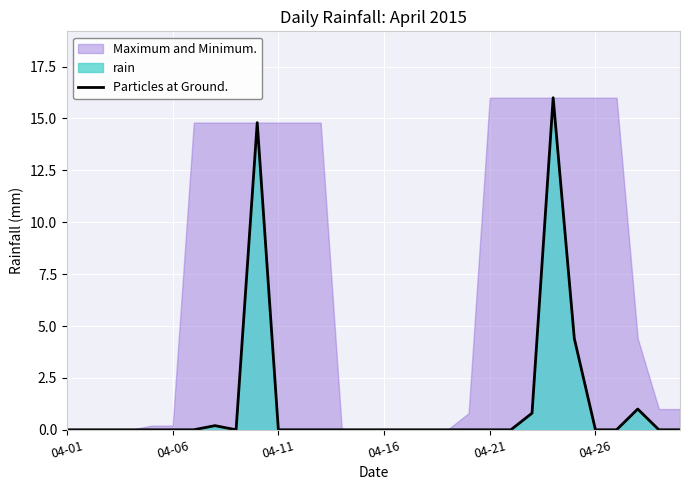

Reading left to right, what are all the values shown in this chart?

0.0	0.0	0.0	0.0	0.0	0.0	0.0	0.2	0.0	14.8	0.0	0.0	0.0	0.0	0.0	0.0	0.0	0.0	0.0	0.0	0.0	0.0	0.8	16.0	4.4	0.0	0.0	1.0	0.0	0.0